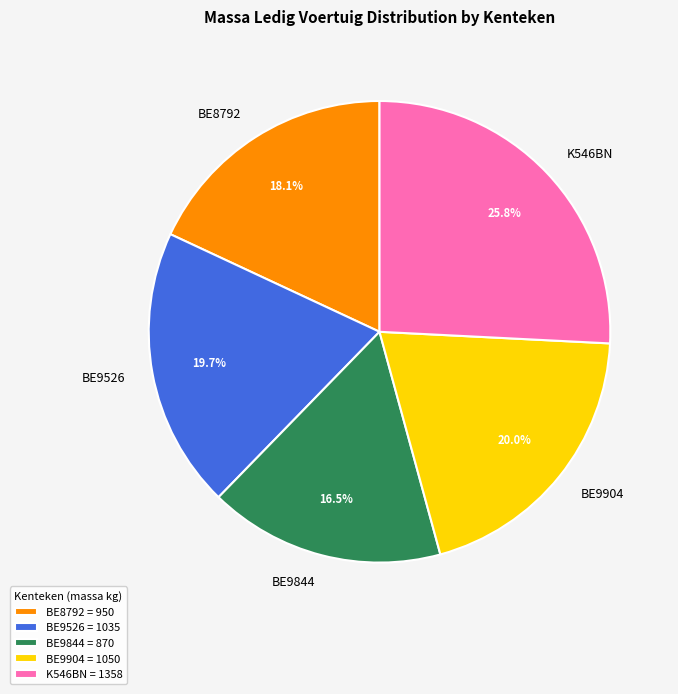

To the nearest percent, what portion does K546BN represent?

26%